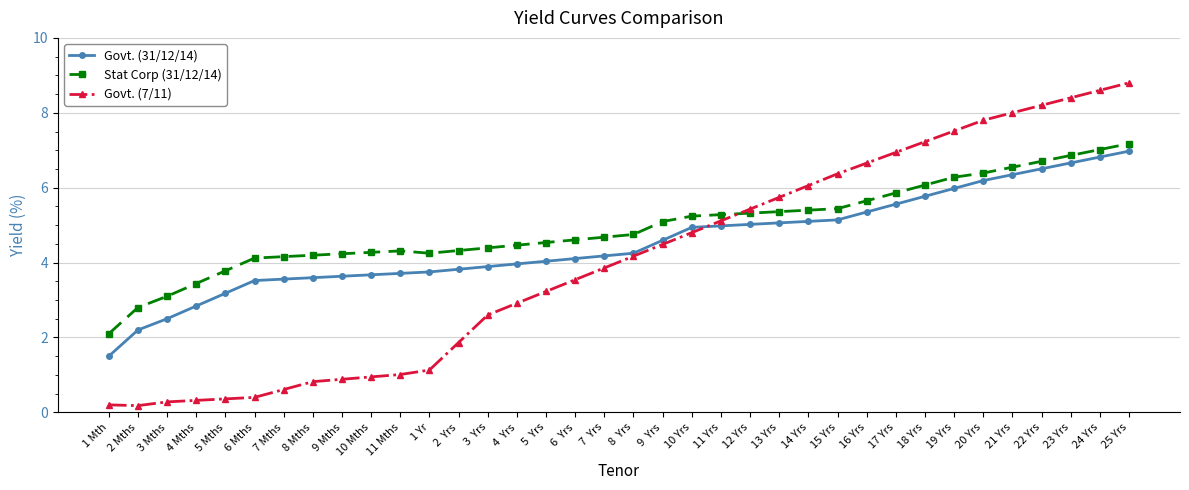

Read the Govt. (31/12/14) value at 17 Yrs.

5.6